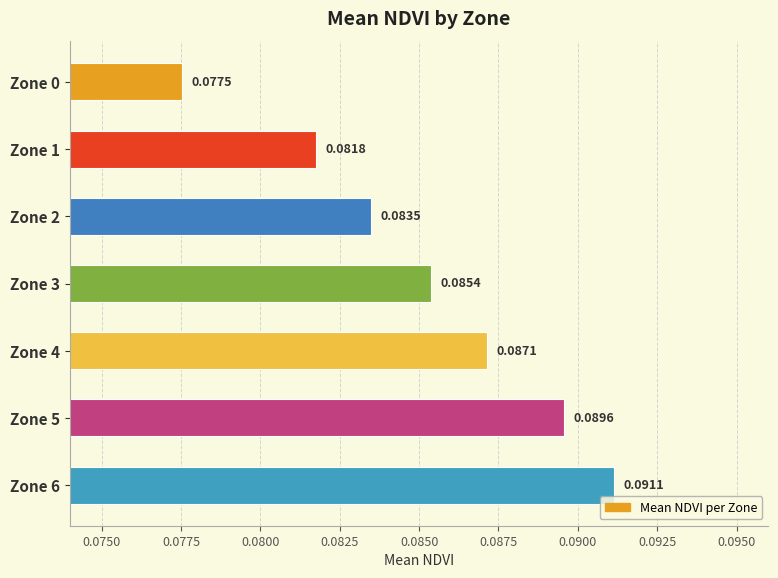

How many data points does each series have?

7